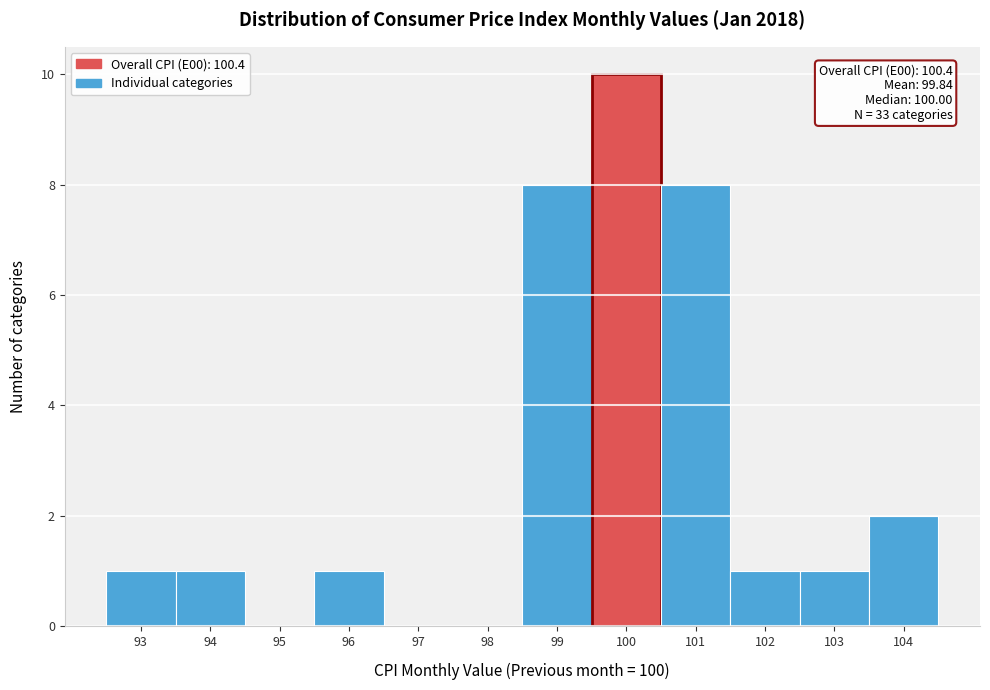

Over which range of the x-axis is the bar tallest?

99.5 to 100.5